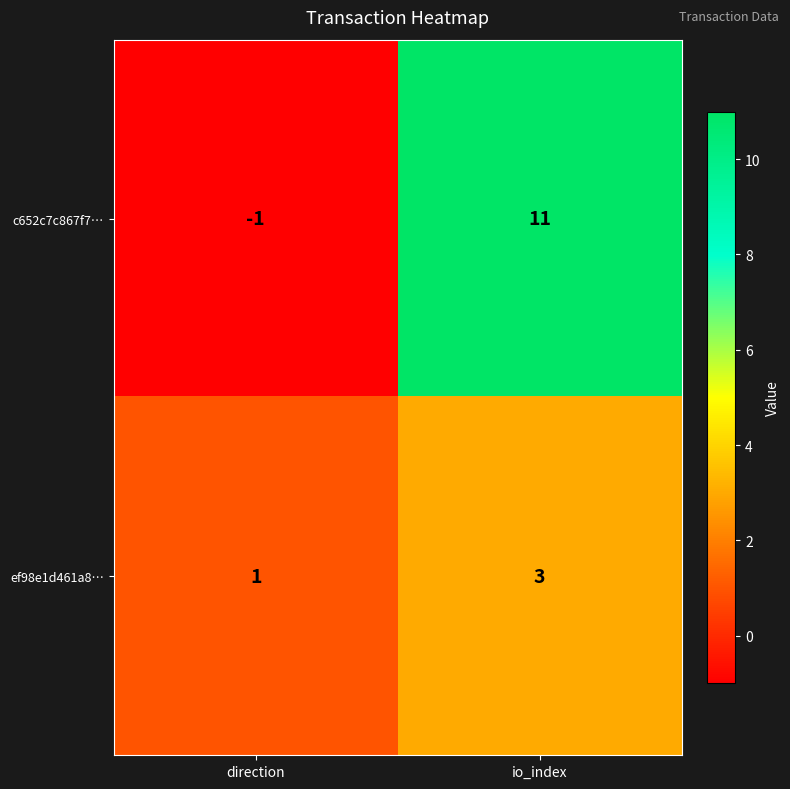

Where is c652c7c867f7… nearest to the value 5?

direction